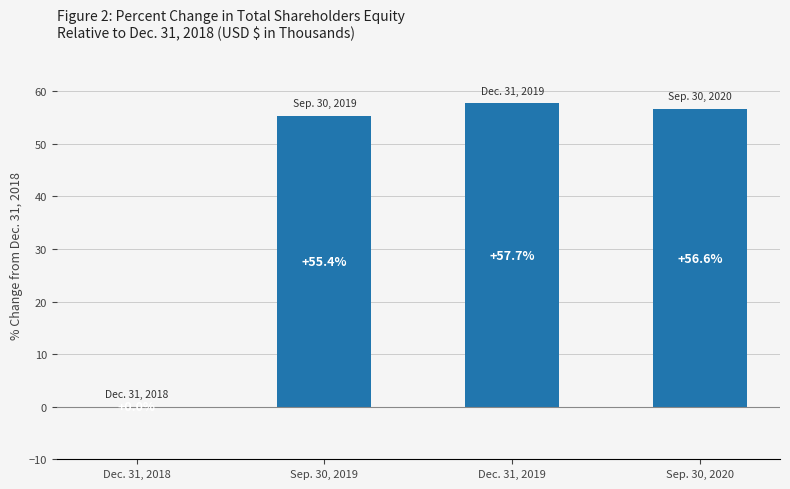

Where does the data first go above 56?

Dec. 31, 2019